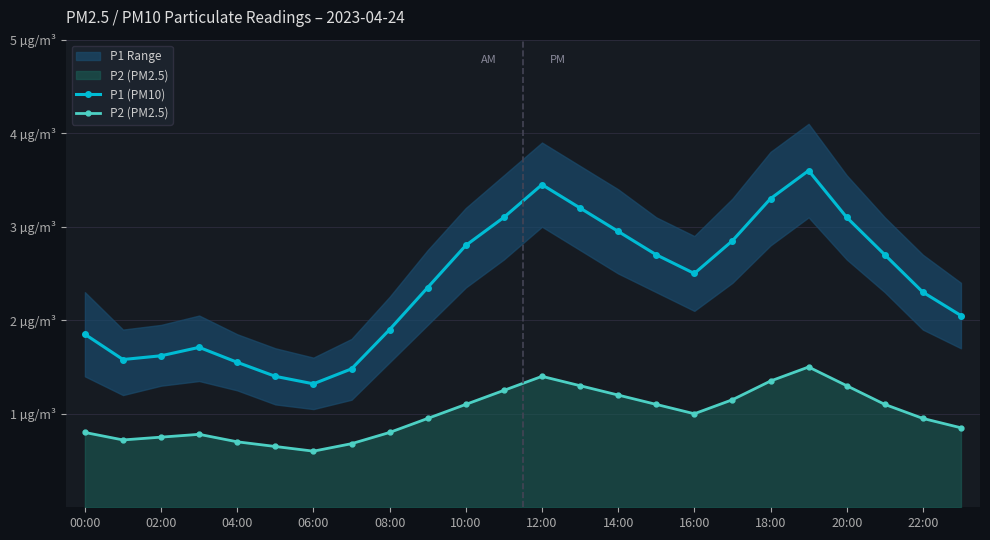

True or false: P2 (PM2.5) and P1 (PM10) intersect in this chart.

False